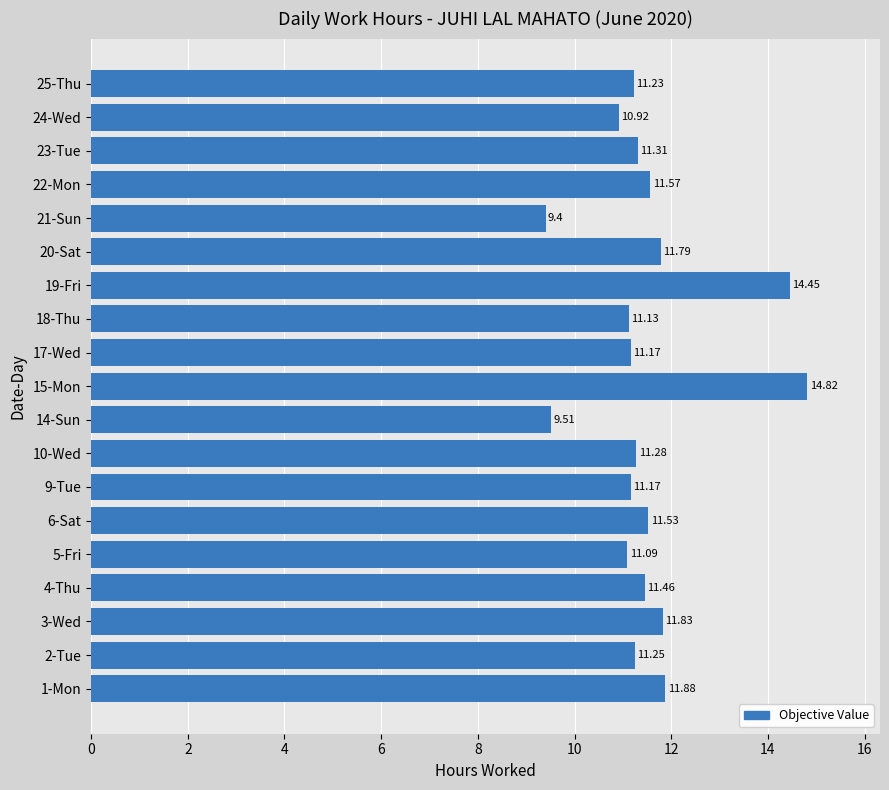

What is the change in value from 17-Wed to 19-Fri?

+3.3